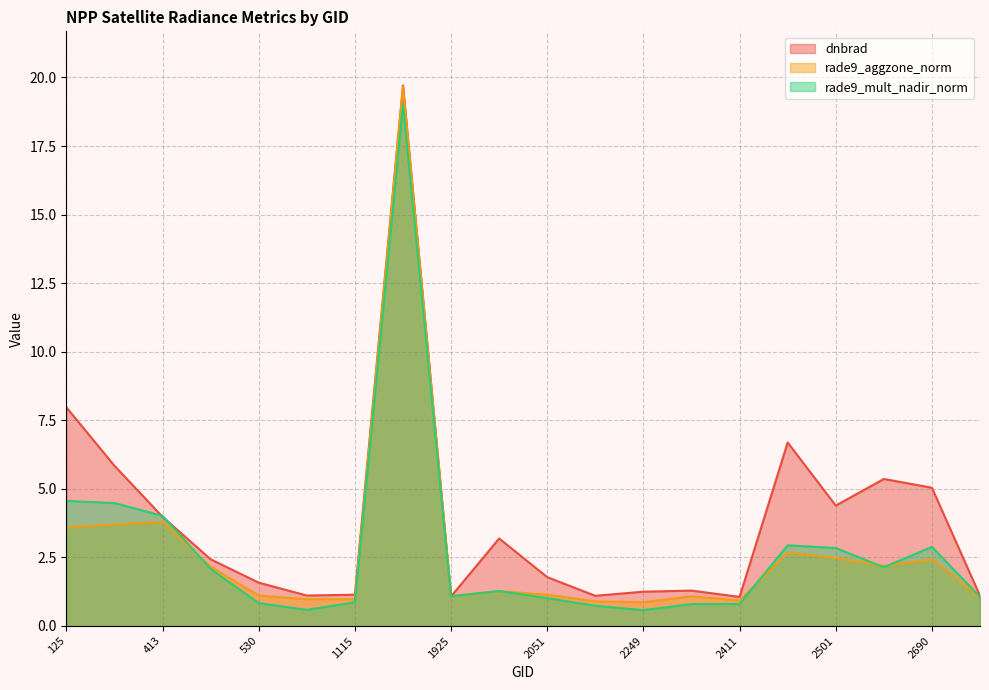

Which series has the largest total across all categories?

dnbrad